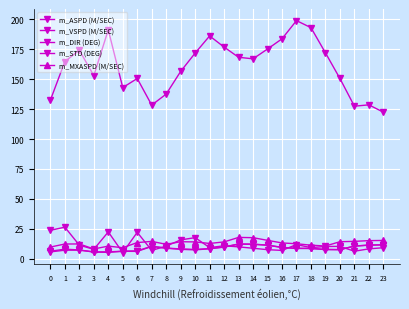

True or false: m_VSPD (M/SEC) and m_STD (DEG) cross at least once.

True